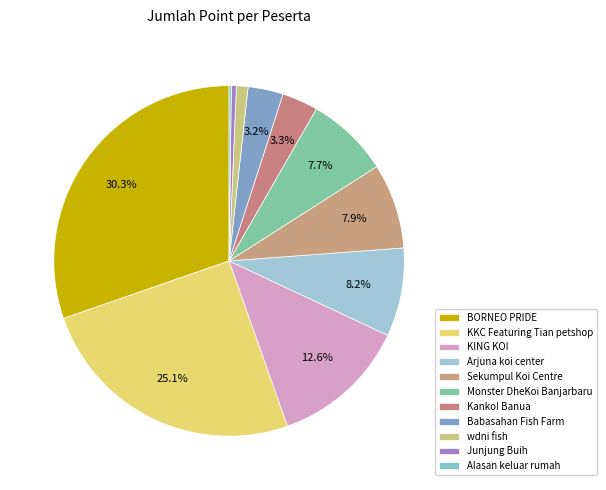

Is there a majority slice in this chart?

No